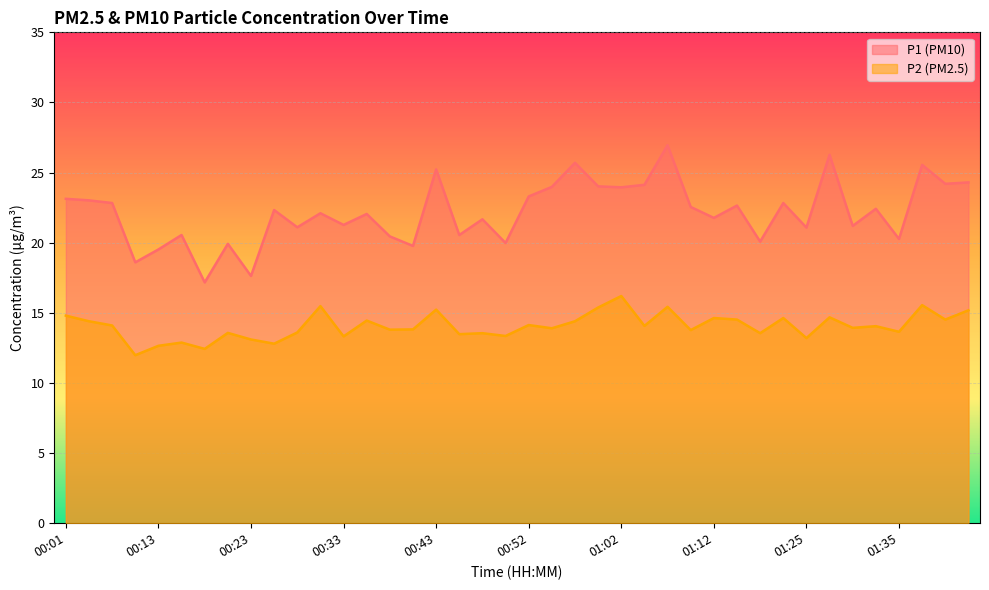

What is the sum of the P1 values at 00:01 and 00:26?

45.5